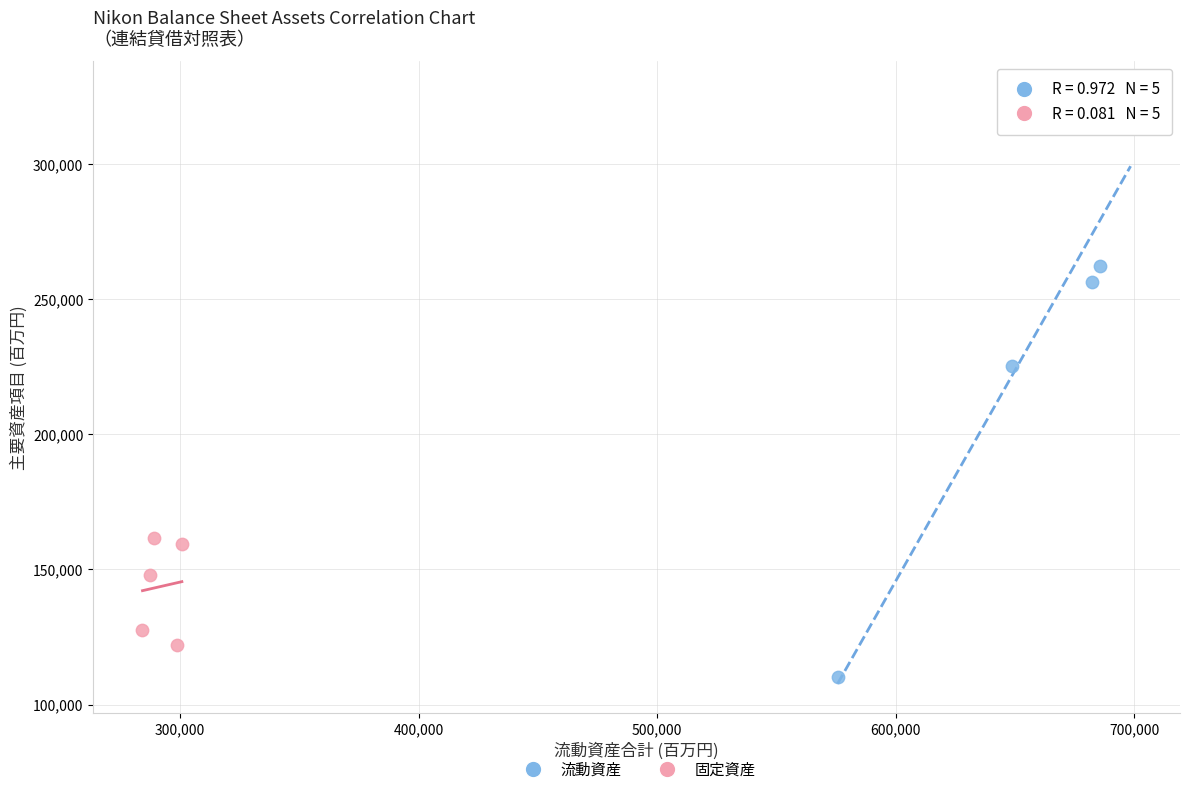

Which series contains the lowest Y value?

流動資産